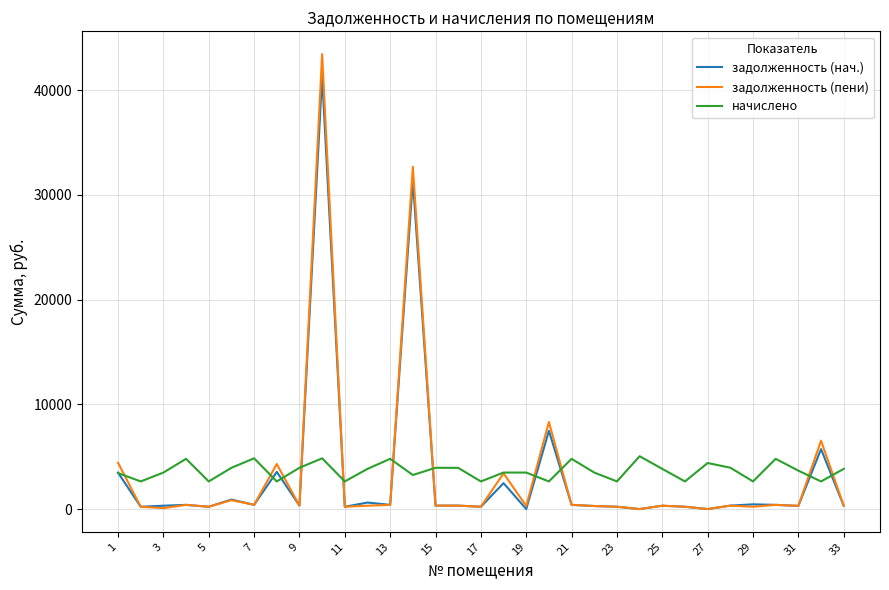

Which series has the widest spread of values?

задолженность (пени)